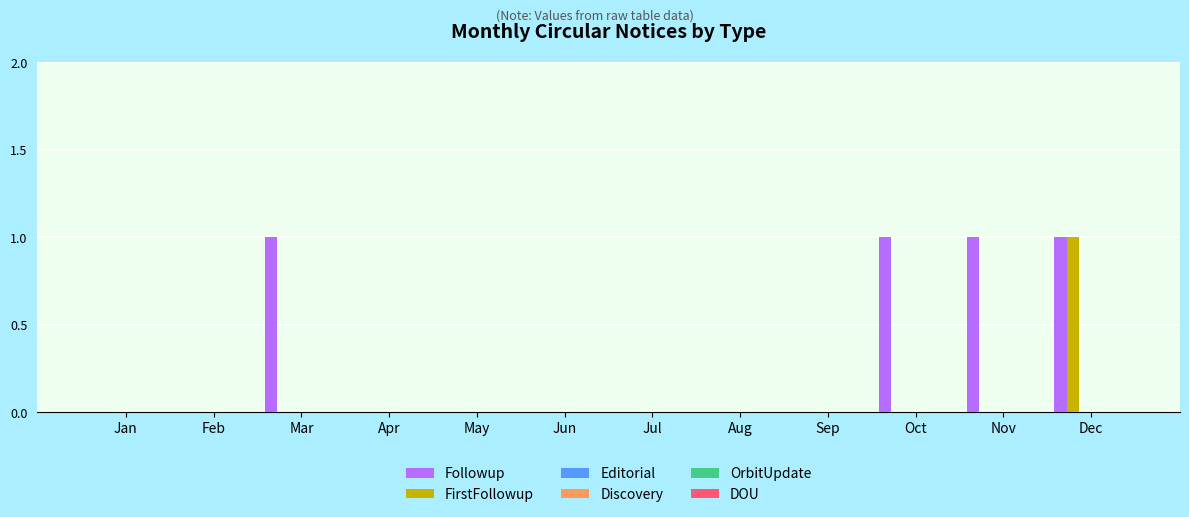

What is the sum of all Followup values?

4